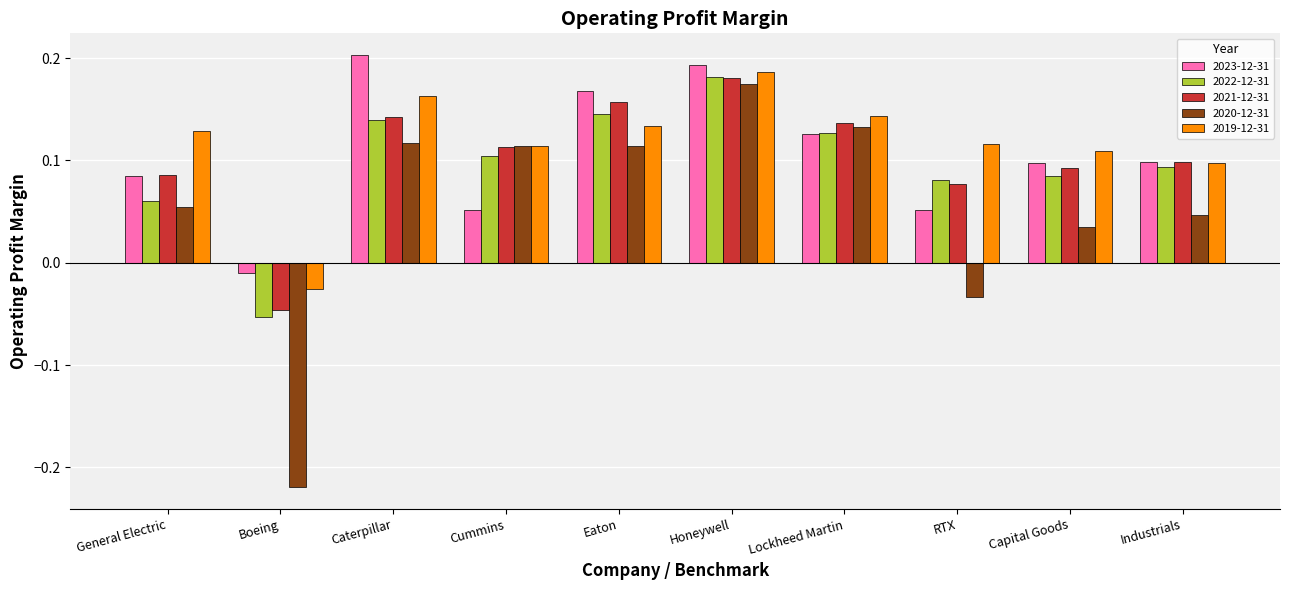

Count the 2022-12-31 values in the range 0 to 1.

9